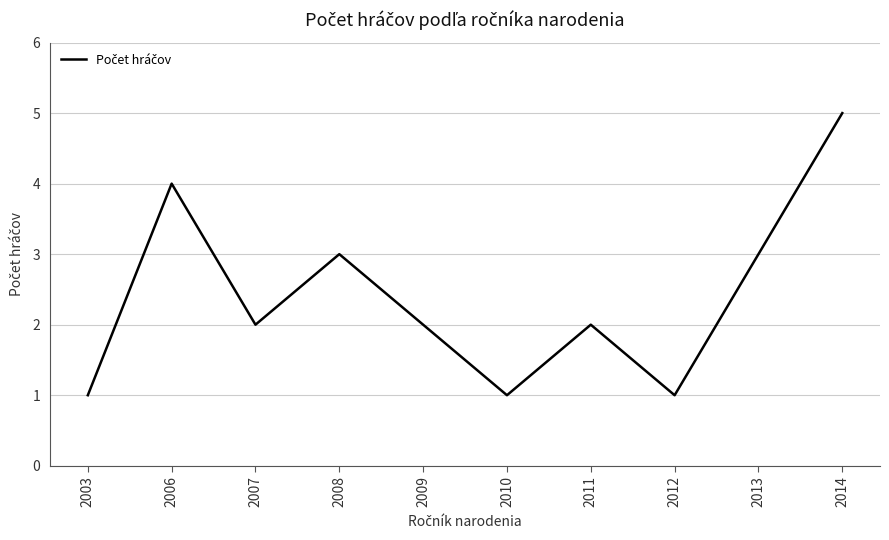

What is the difference between the maximum and minimum values?

4